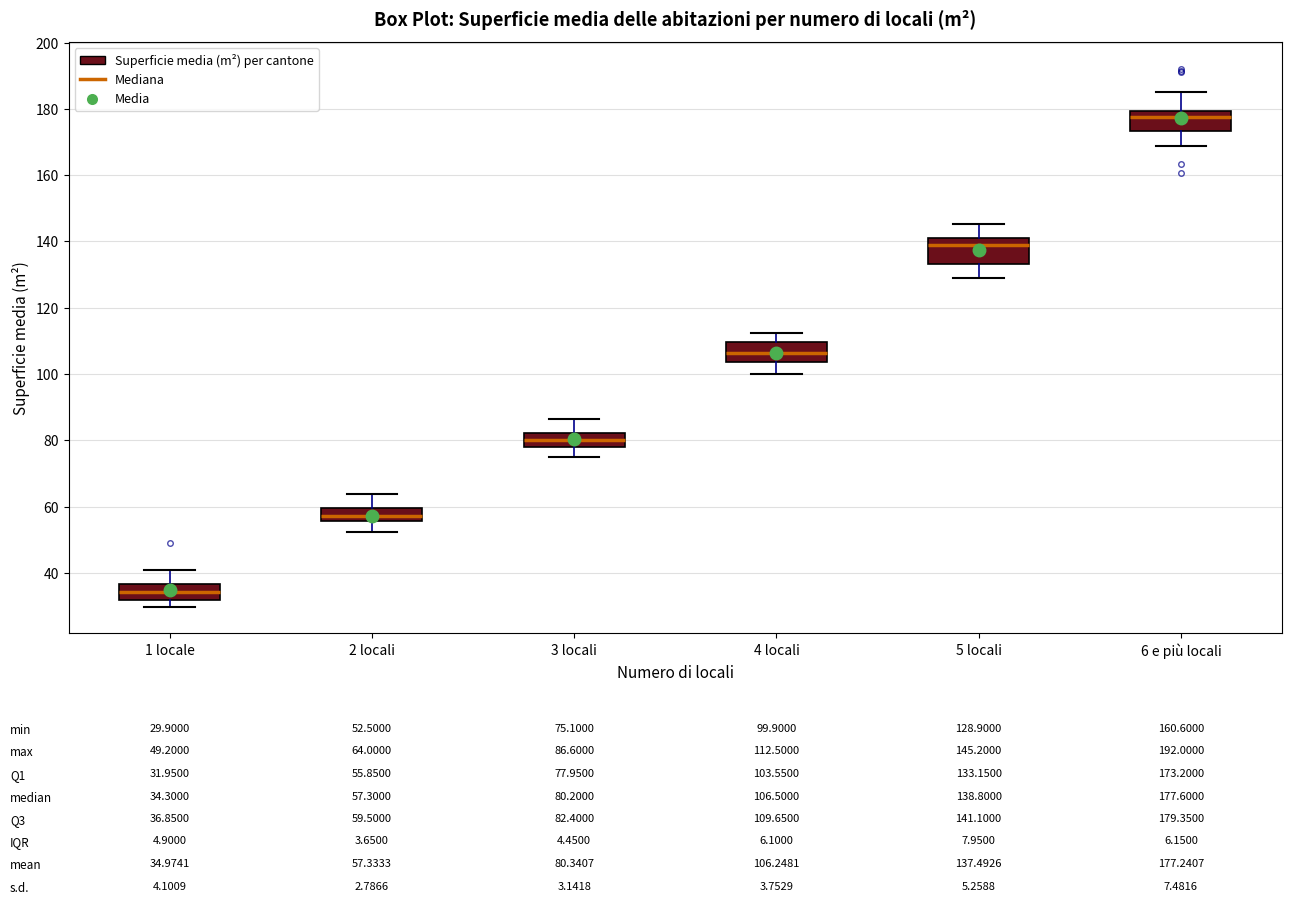

Which box has the highest median line?

6 e più locali